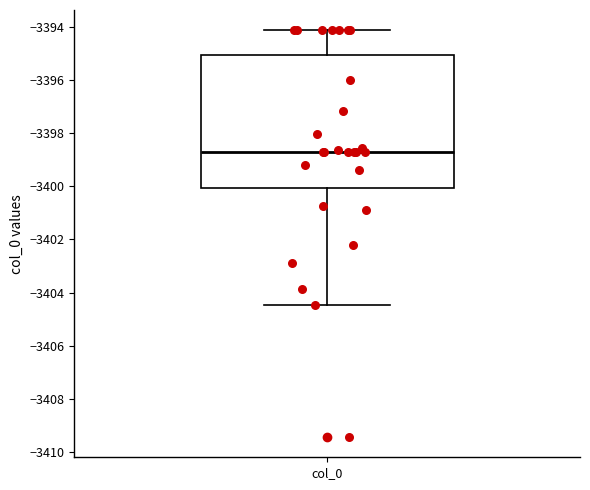

Where does the lower whisker of the box for col_0 end on the y-axis? The values are not printed on the chart, so give them approximately, as read against the axis.

-3404.4